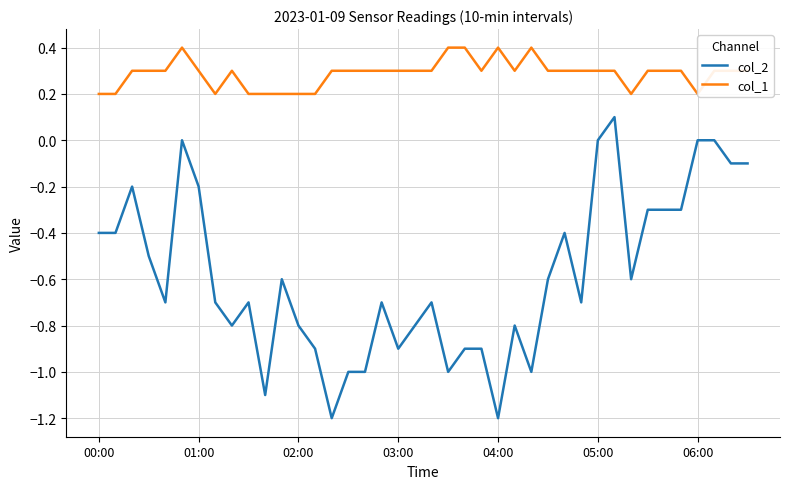

What are all the series names shown in the legend?

col_2, col_1